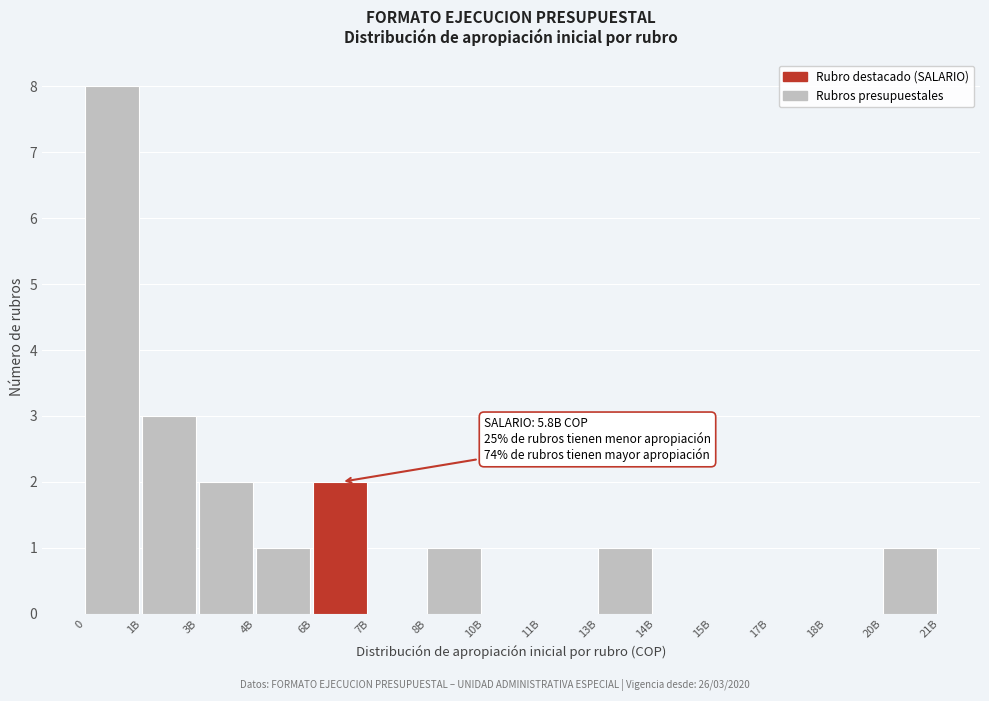

Reading left to right, what are all the values shown in this chart?

0=8	1B=3	3B=2	4B=1	6B=2	7B=0	8B=1	10B=0	11B=0	13B=1	14B=0	15B=0	17B=0	18B=0	20B=1